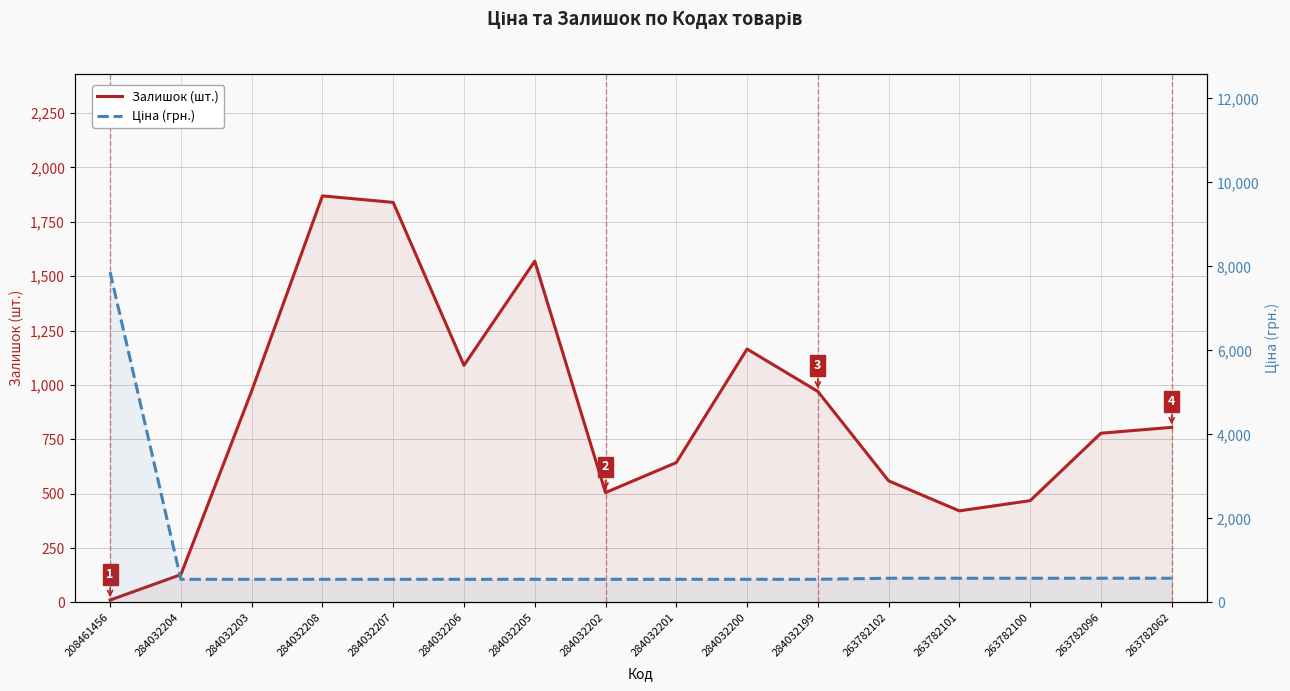

What is the spread (max minus min) of values at 284032203?

421.0